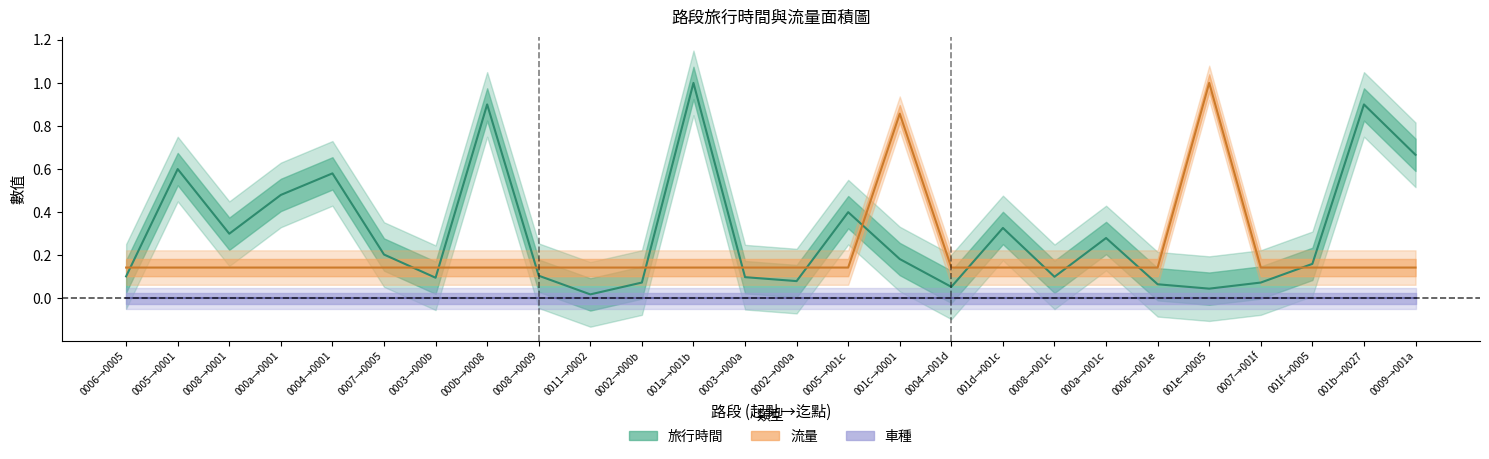

What value does the 流量 series have at 0002→000a?

0.1